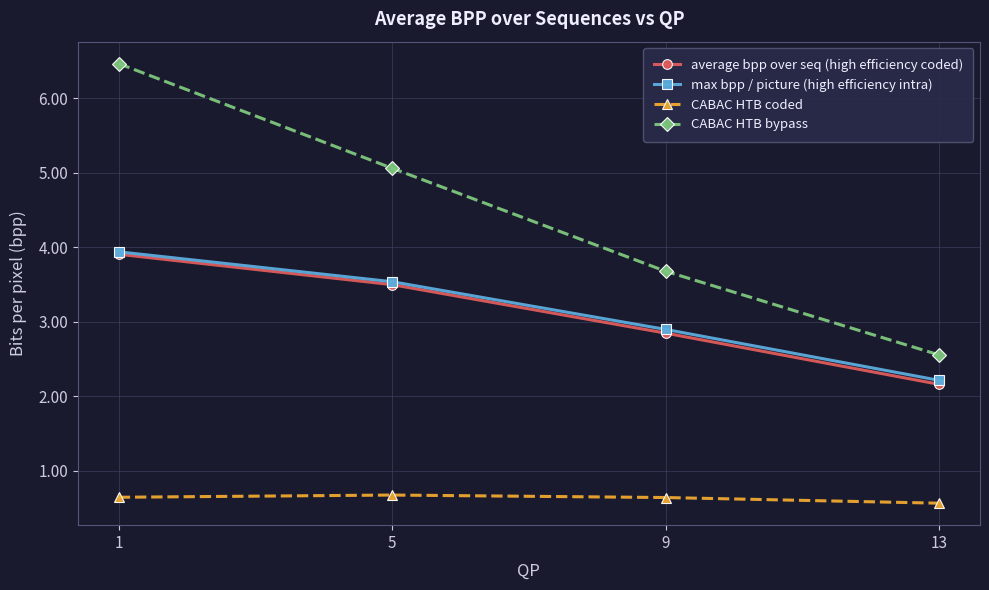

The value of CABAC HTB bypass at 5 is 5.1. True or false?

True